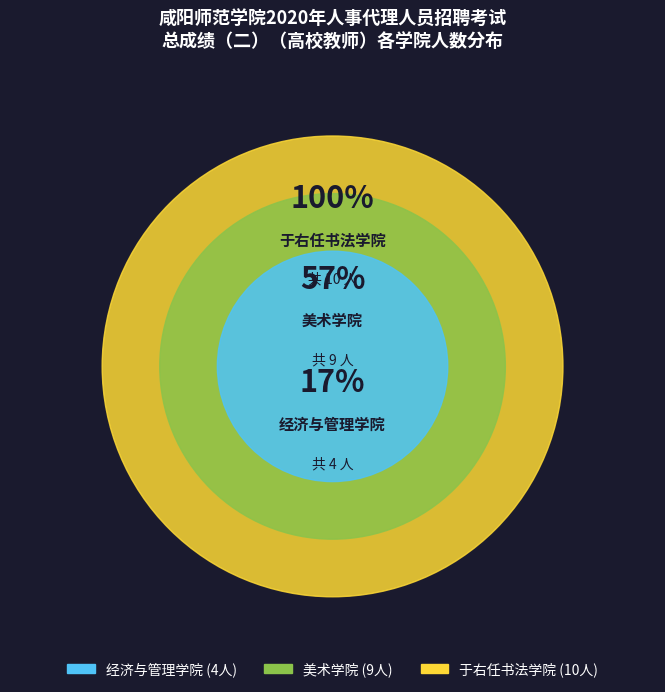

What percentage is the 经济与管理学院 slice, to the nearest percent?

17%